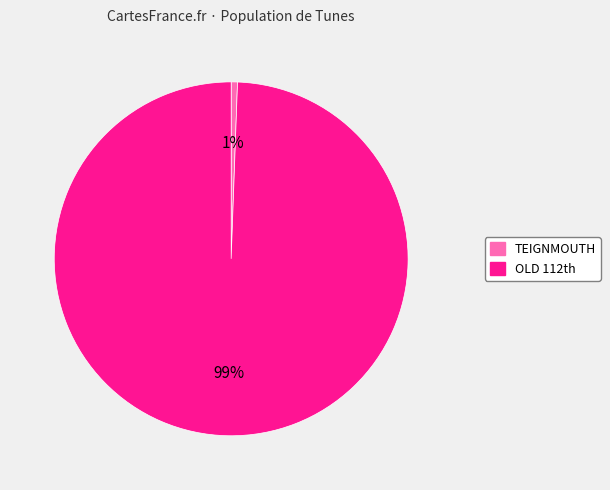

Which slice is the largest?

OLD 112th